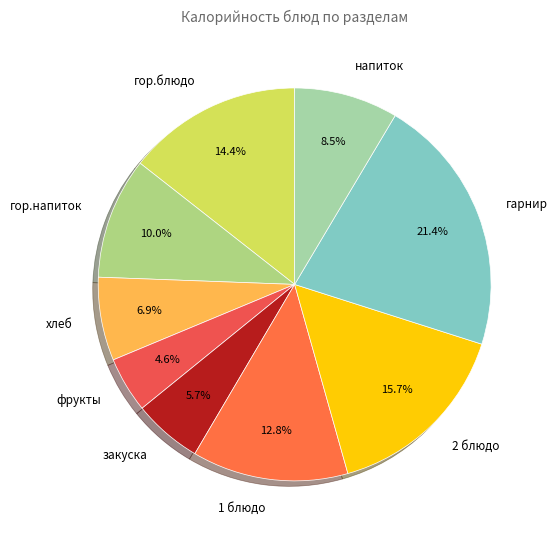

Which category has the biggest portion of the pie?

гарнир